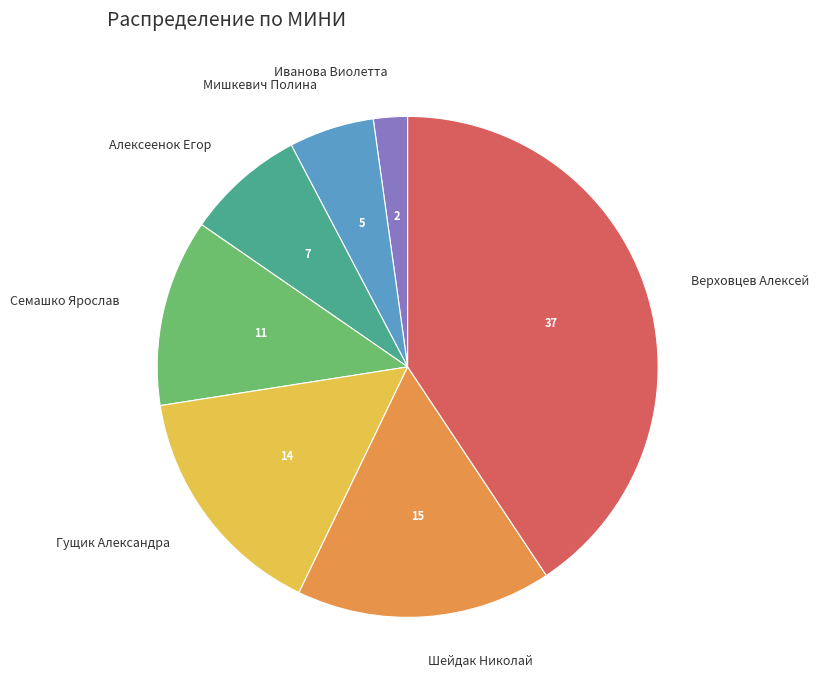

Is Гущик Александра the majority of the pie?

No